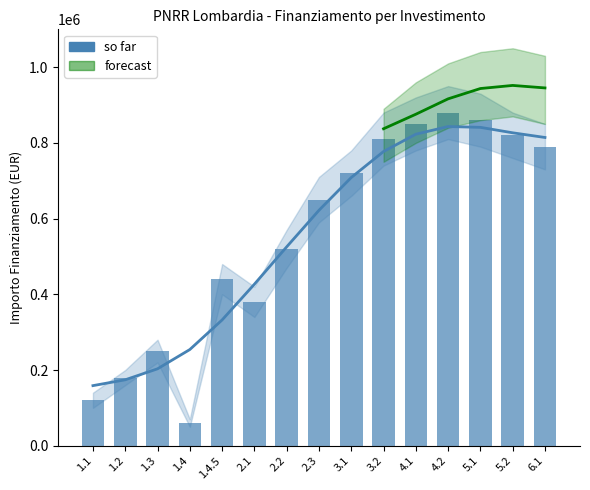

Reading right to left, list all the values displayed in this chart.

6.1=790000	5.2=820000	5.1=860000	4.2=880000	4.1=850000	3.2=810000	3.1=720000	2.3=650000	2.2=520000	2.1=380000	1.4.5=440000	1.4=59966	1.3=250000	1.2=180000	1.1=120000